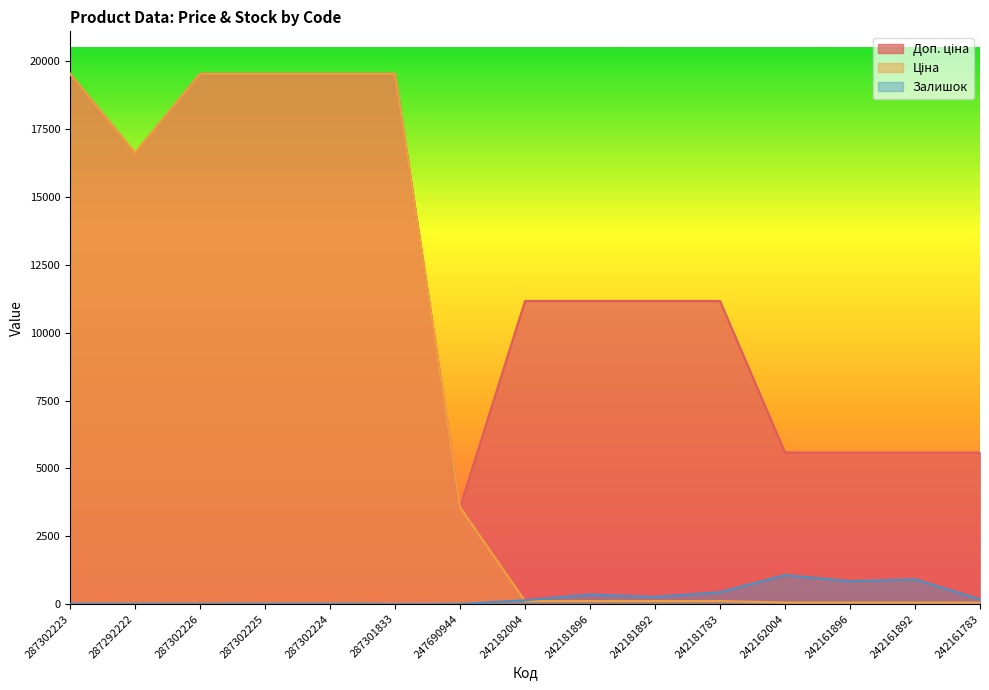

Which has a higher value, 242182004 or 242181783?

242182004